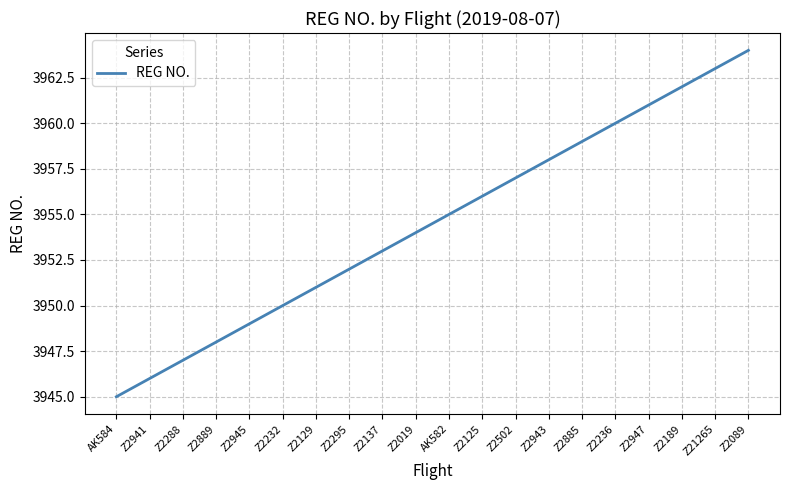

The chart shows a value of 979 at Z2236. True or false?

False